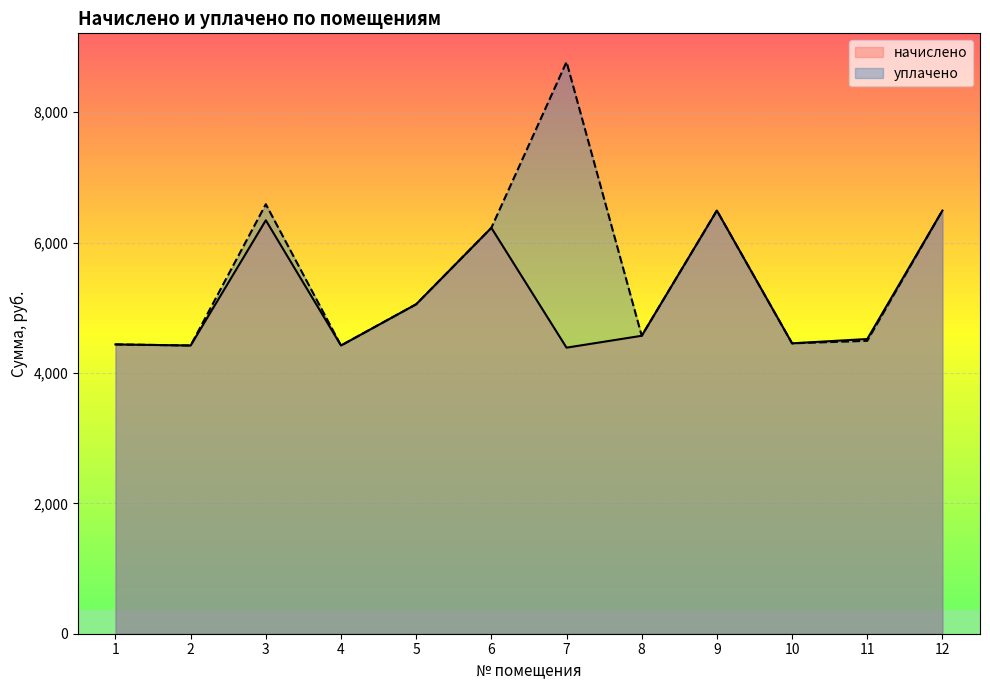

Count the number of categories in the chart.

12